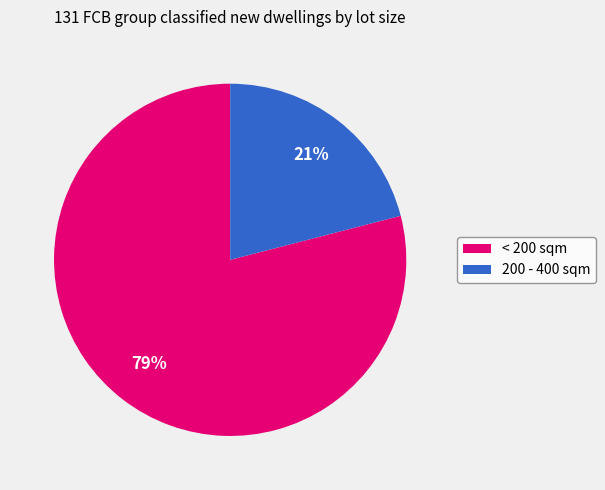

To the nearest percent, what is the difference between the < 200 sqm and 200 - 400 sqm slice percentages?

58%